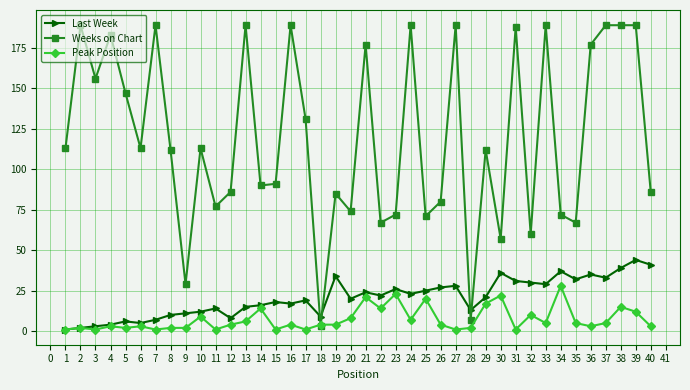

List the series in order of their peak value, lowest first.

Peak Position, Last Week, Weeks on Chart